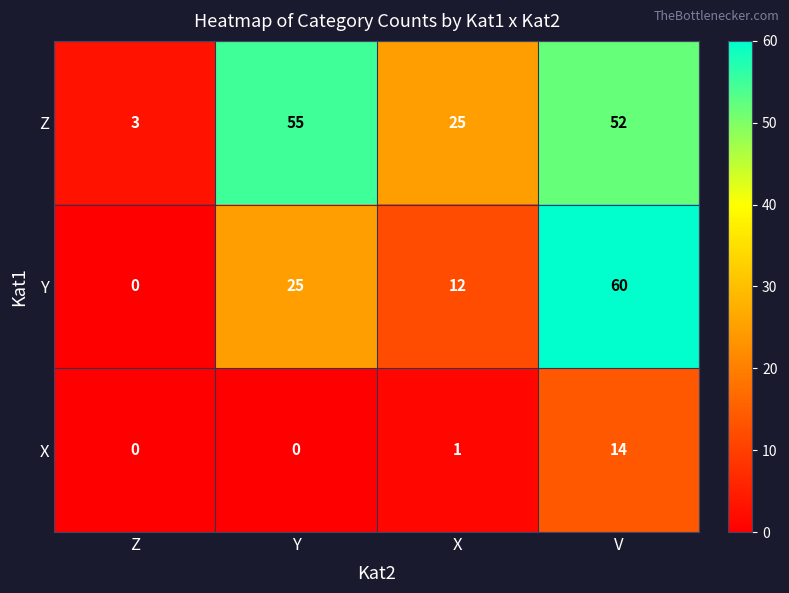

How many positive values does the X series have?

2